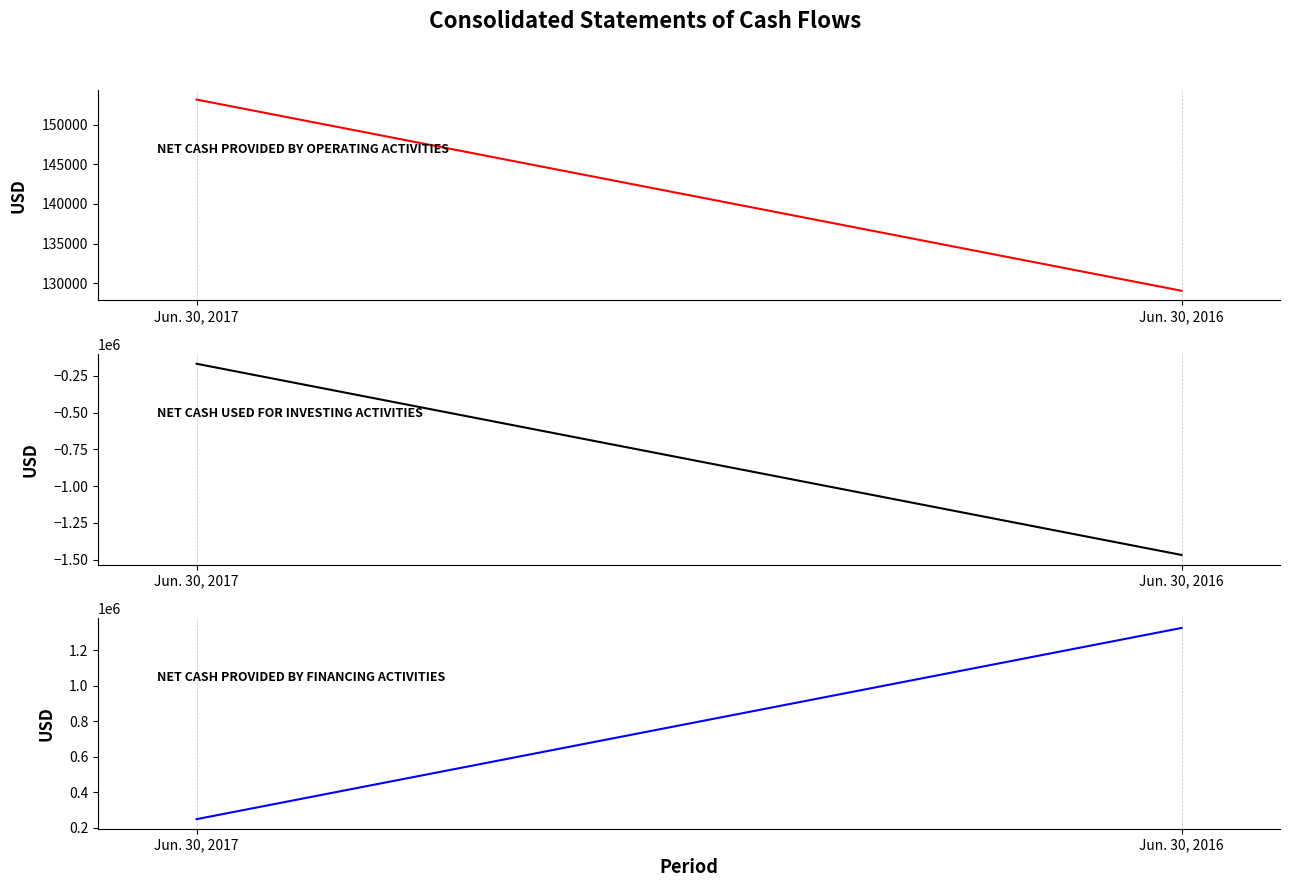

Reading right to left, what are all the values shown in this chart?

NET CASH PROVIDED BY OPERATING ACTIVITIES: Jun. 30, 2016=129048	Jun. 30, 2017=153163
NET CASH USED FOR INVESTING ACTIVITIES: Jun. 30, 2016=-1468615	Jun. 30, 2017=-167126
NET CASH PROVIDED BY FINANCING ACTIVITIES: Jun. 30, 2016=1325922	Jun. 30, 2017=247334